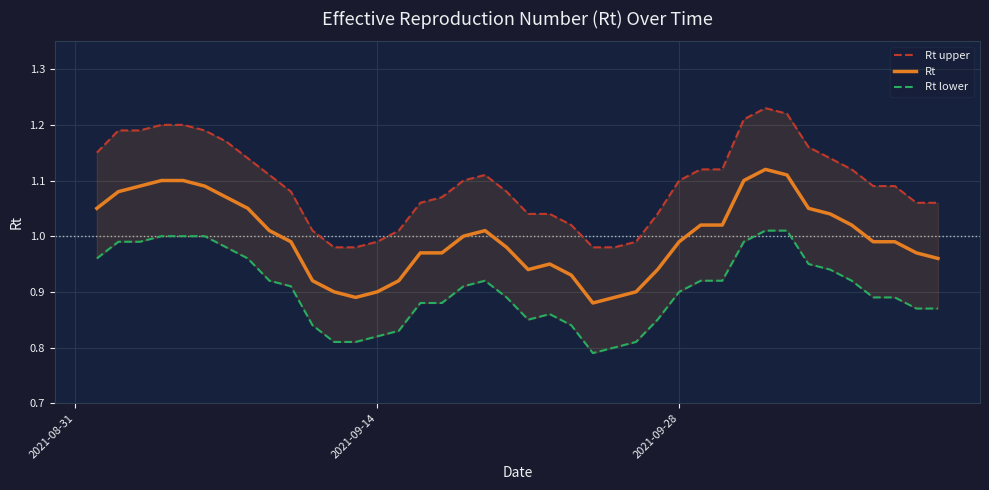

How many interior local peaks does the Rt upper series have?

2